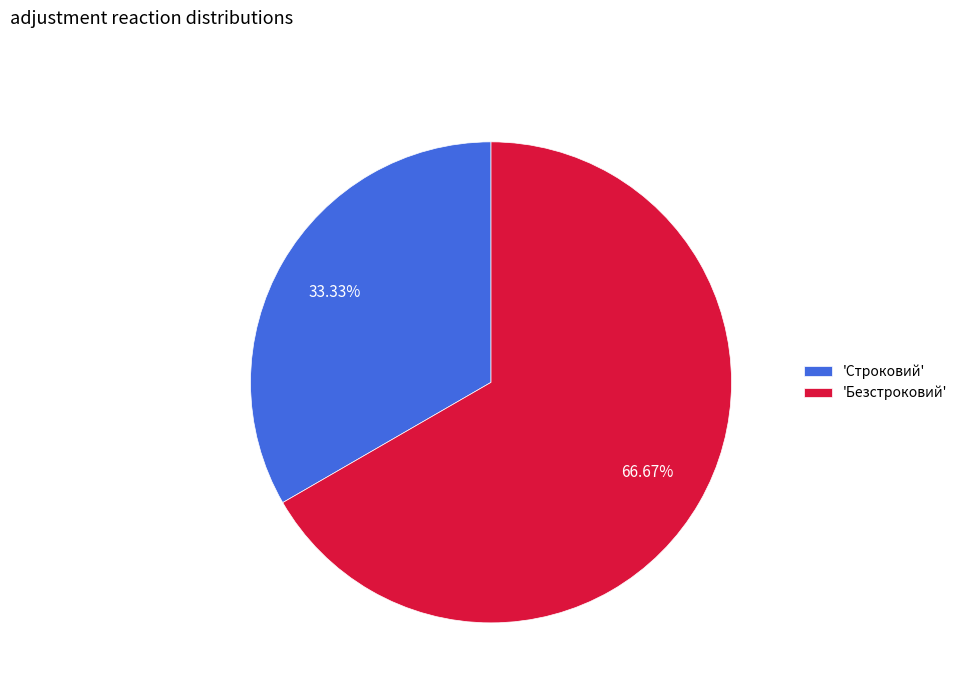

Which category has the smallest portion of the pie?

'Строковий'